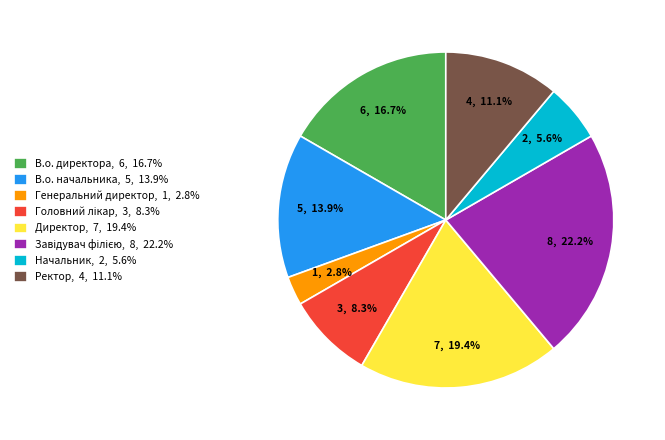

To the nearest percent, what is the difference between the largest and smallest slice percentages?

19%